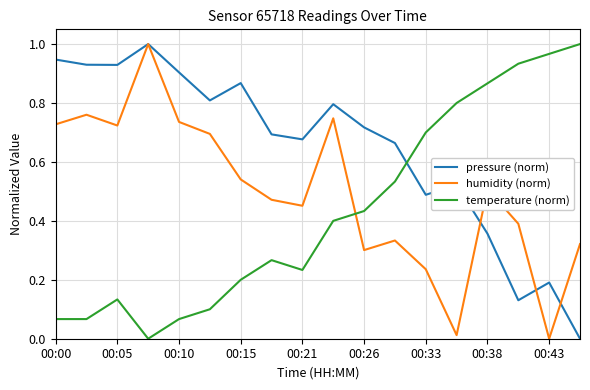

List the series in order of their overall mean, highest first.

pressure (norm), humidity (norm), temperature (norm)